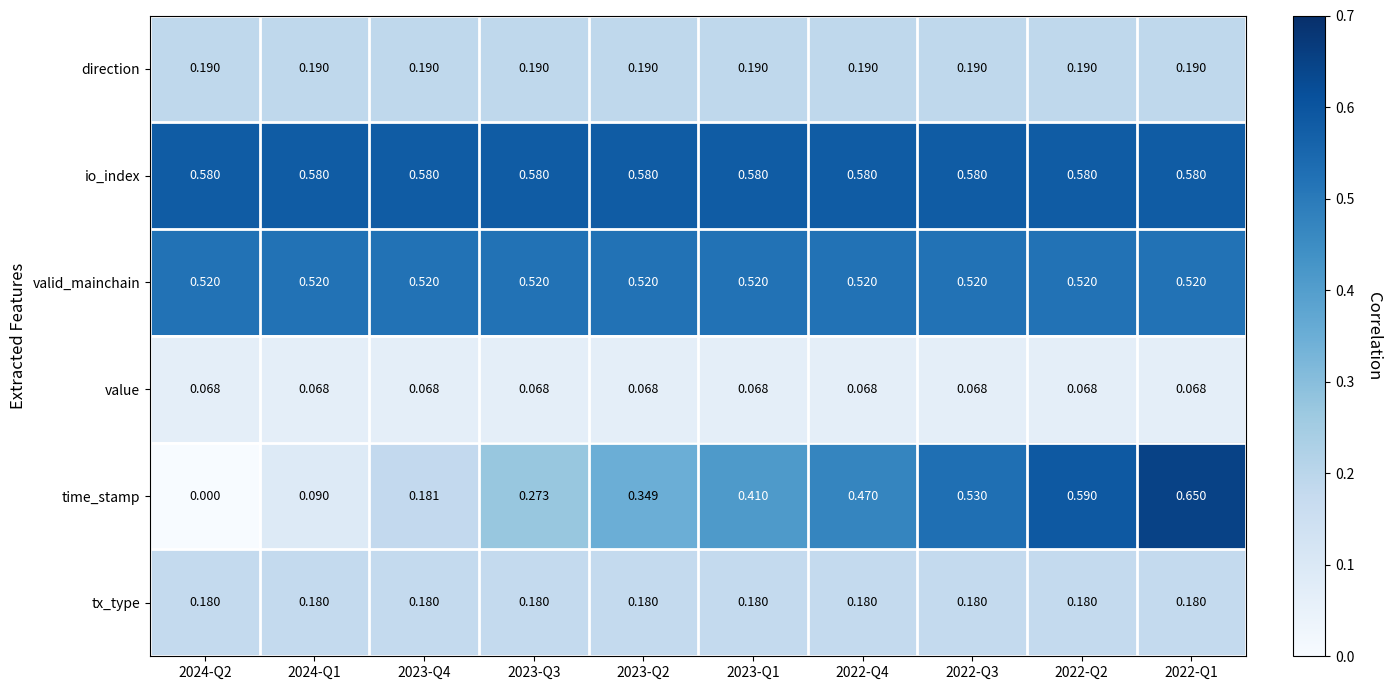

Which series has the widest spread of values?

time_stamp